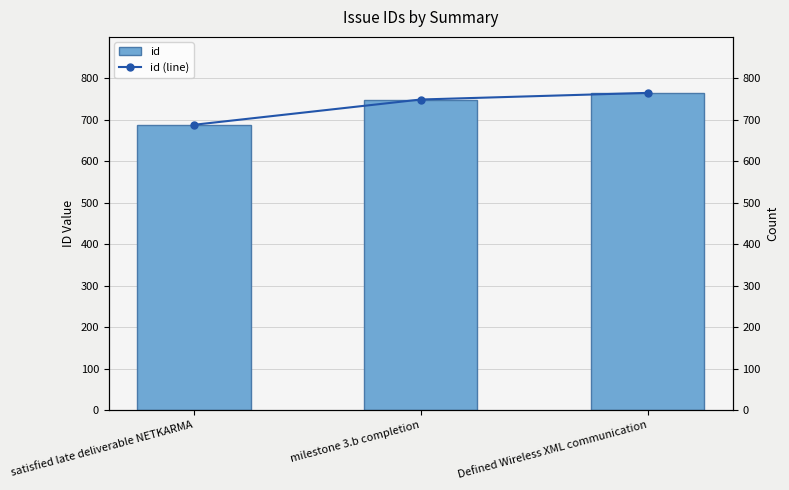

What is the sum of the id (line) values at satisfied late deliverable NETKARMA and Defined Wireless XML communication?

1453